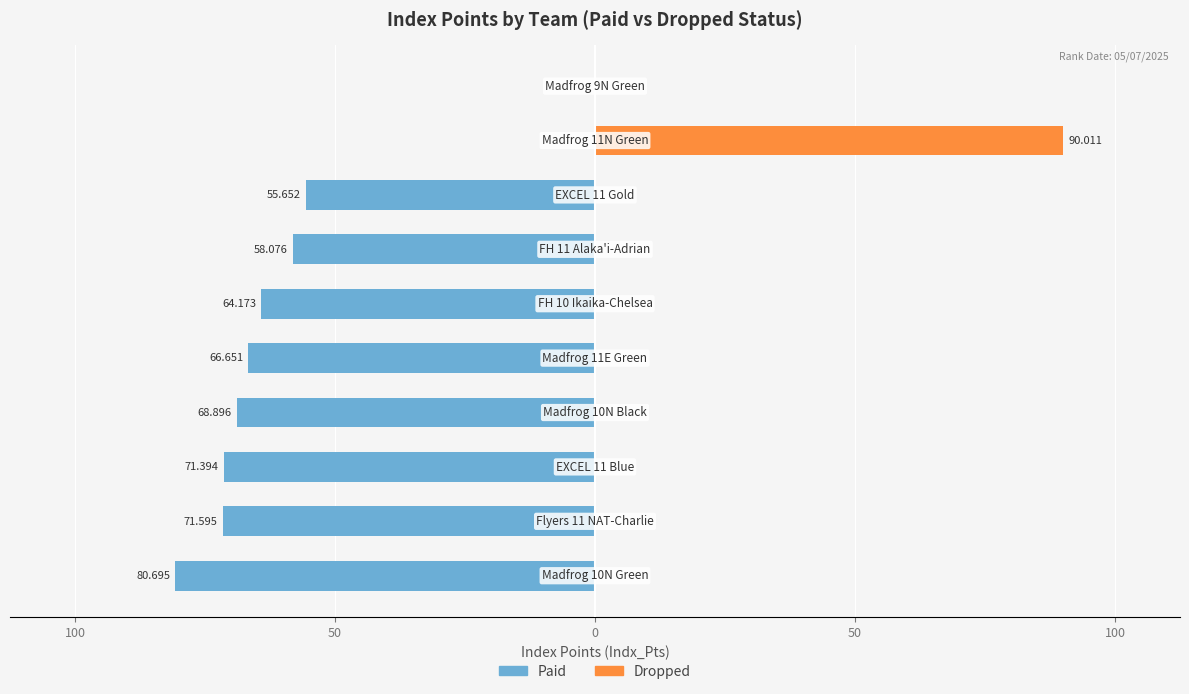

Are the bars horizontal?

Yes